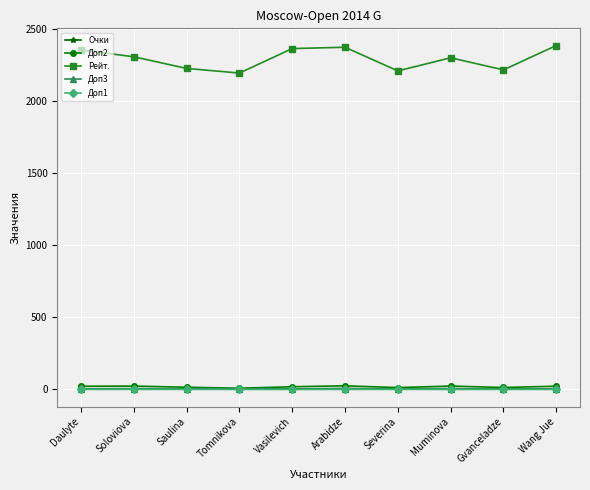

What is the sum of the Очки values at Soloviova and Arabidze?

12.0